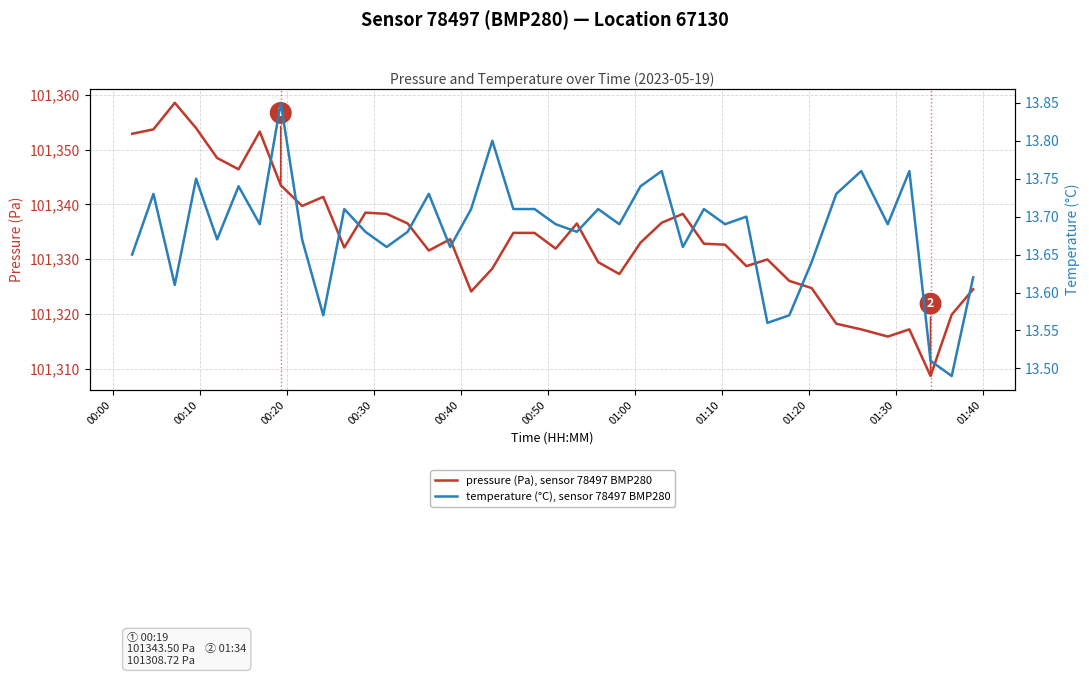

What is the minimum value for pressure (Pa), sensor 78497 BMP280?

101308.7